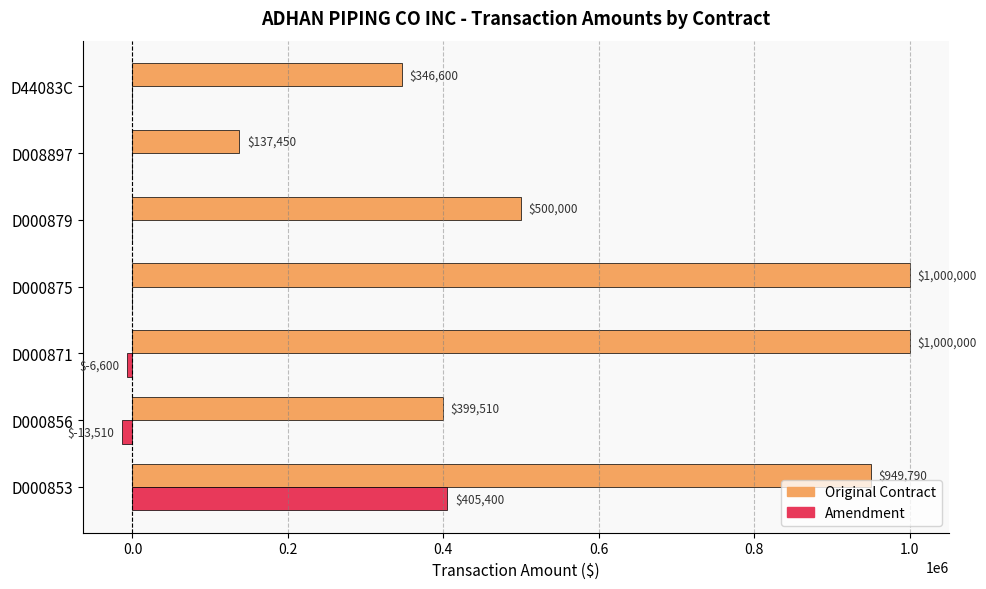

What is the sum of the Original Contract values at D000879 and D000871?

1500000